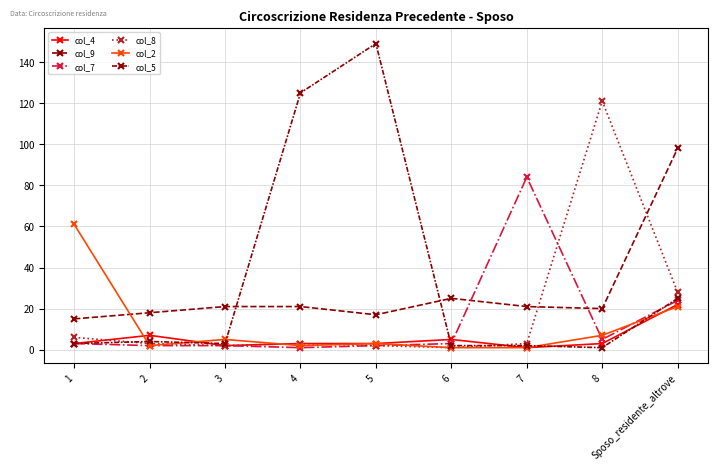

How many series are shown in this chart?

6